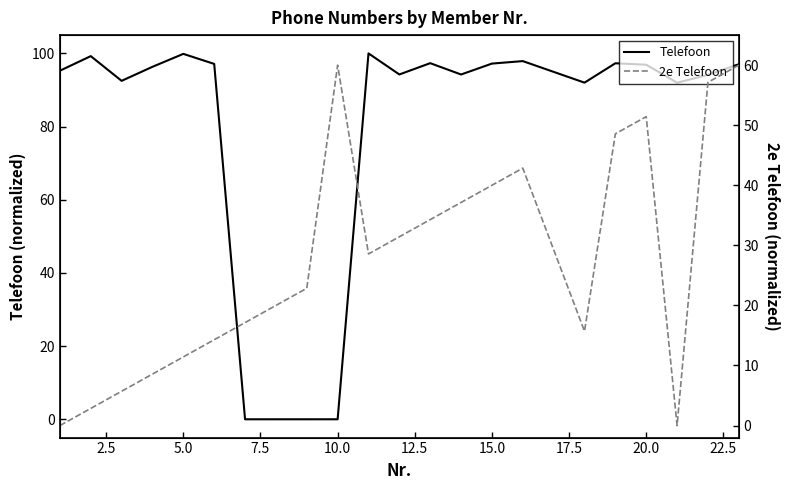

The value of 2e Telefoon at 17.5 is 32.7. True or false?

False